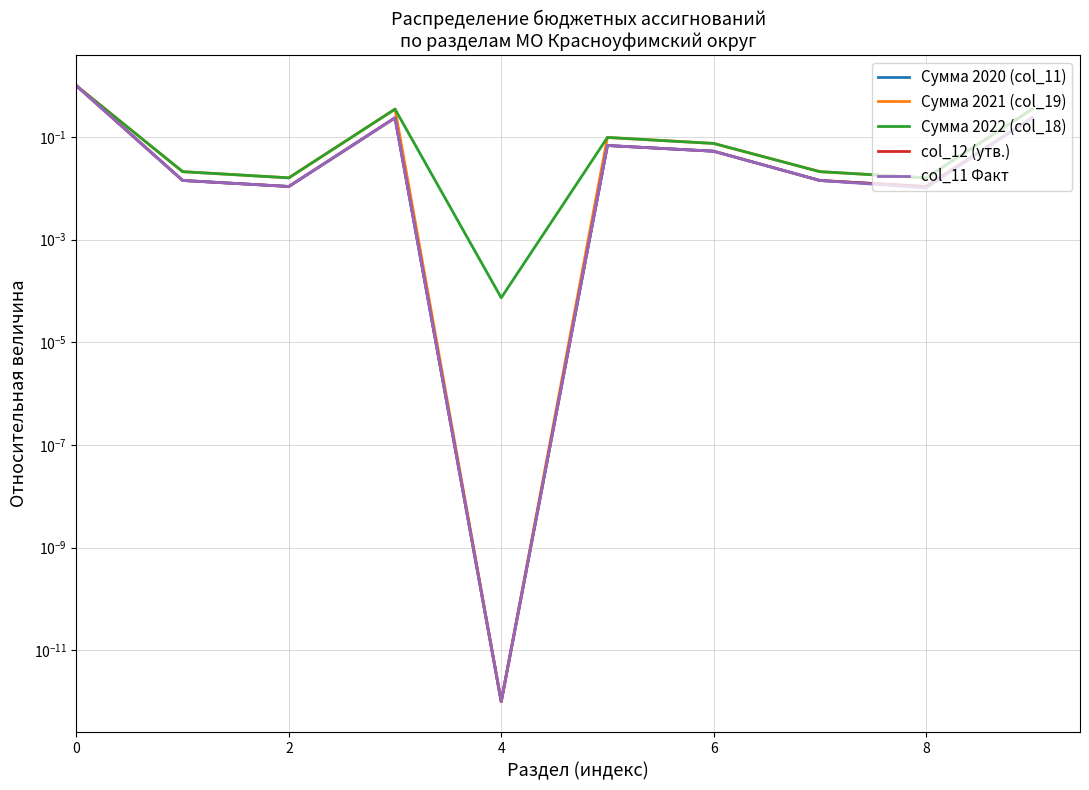

Rank the series at 6 from lowest to highest value.

Сумма 2020 (col_11), col_12 (утв.), col_11 Факт, Сумма 2022 (col_18), Сумма 2021 (col_19)